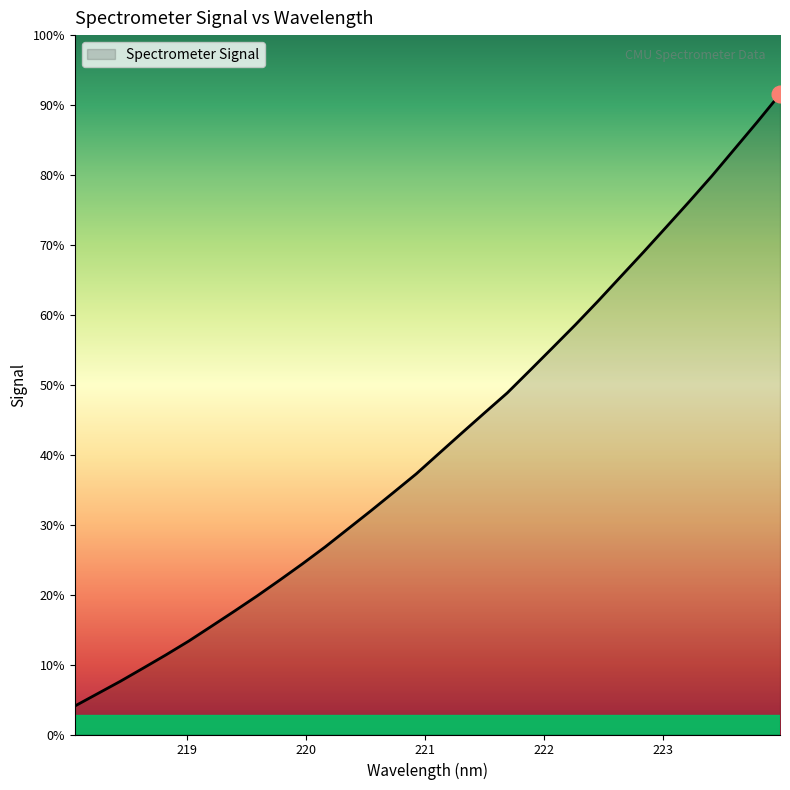

Rank the categories by value from lowest to highest.

218.0596, 218.2508, 218.442, 218.6332, 218.8244, 219.0156, 219.2067, 219.3979, 219.589, 219.7801, 219.9712, 220.1623, 220.3533, 220.5444, 220.7354, 220.9264, 221.1174, 221.3083, 221.4993, 221.6902, 221.8812, 222.0721, 222.263, 222.4538, 222.6447, 222.8355, 223.0264, 223.2172, 223.408, 223.5987, 223.7895, 223.9802